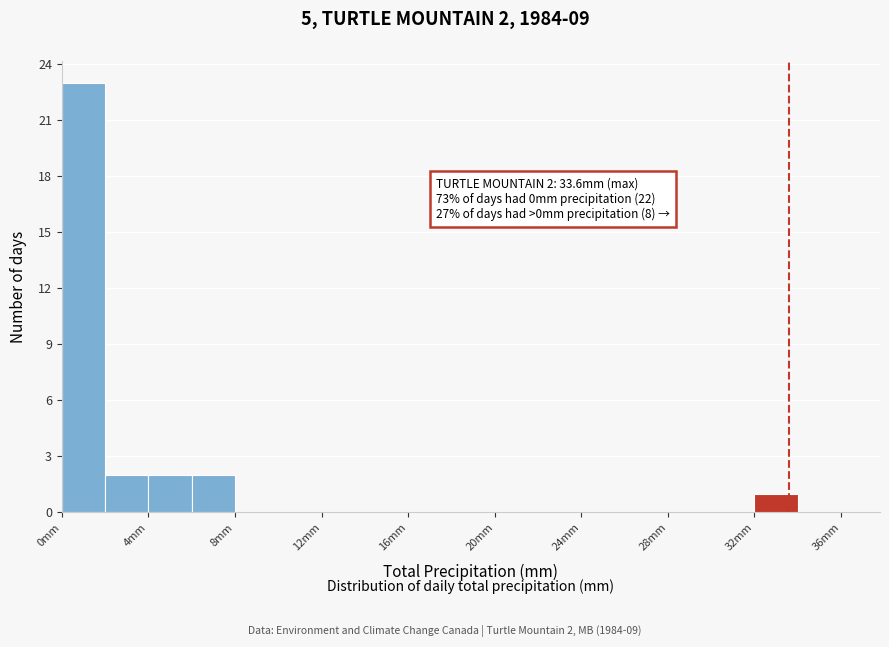

Over which range of the x-axis is the bar tallest?

0 to 2